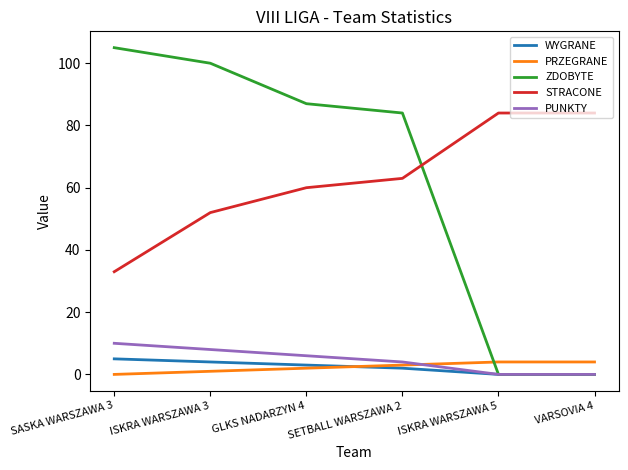

At which label is STRACONE closest to 58?

GLKS NADARZYN 4